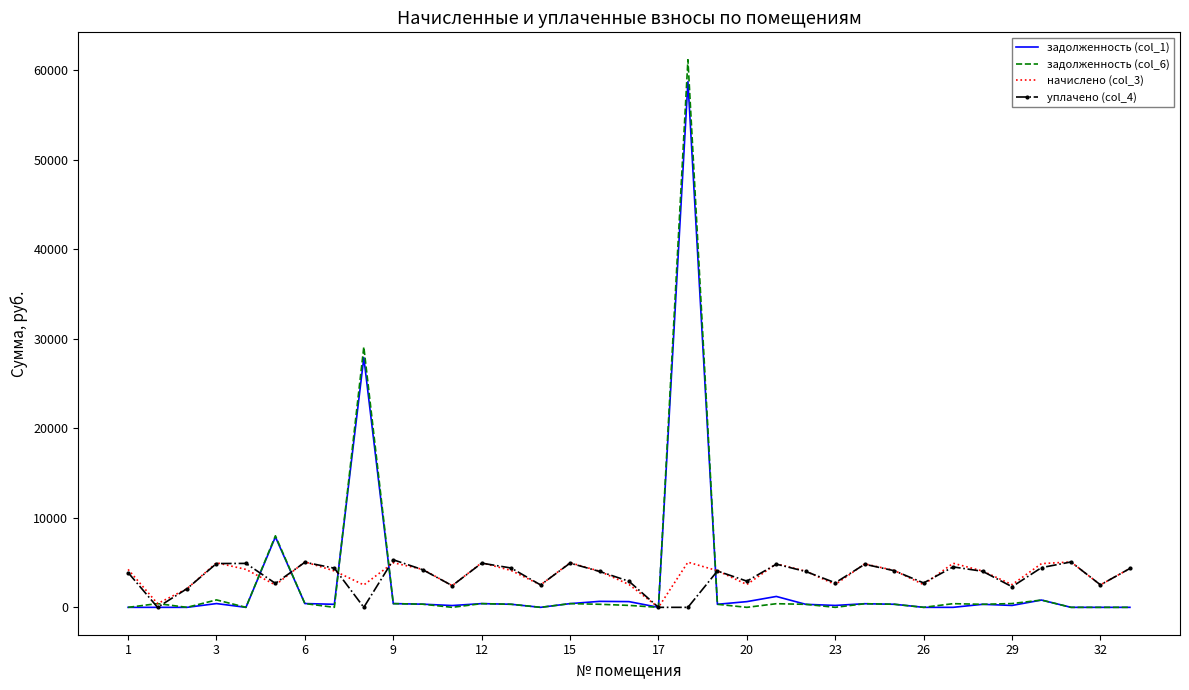

Which series has the largest range (max minus min)?

задолженность (col_6)